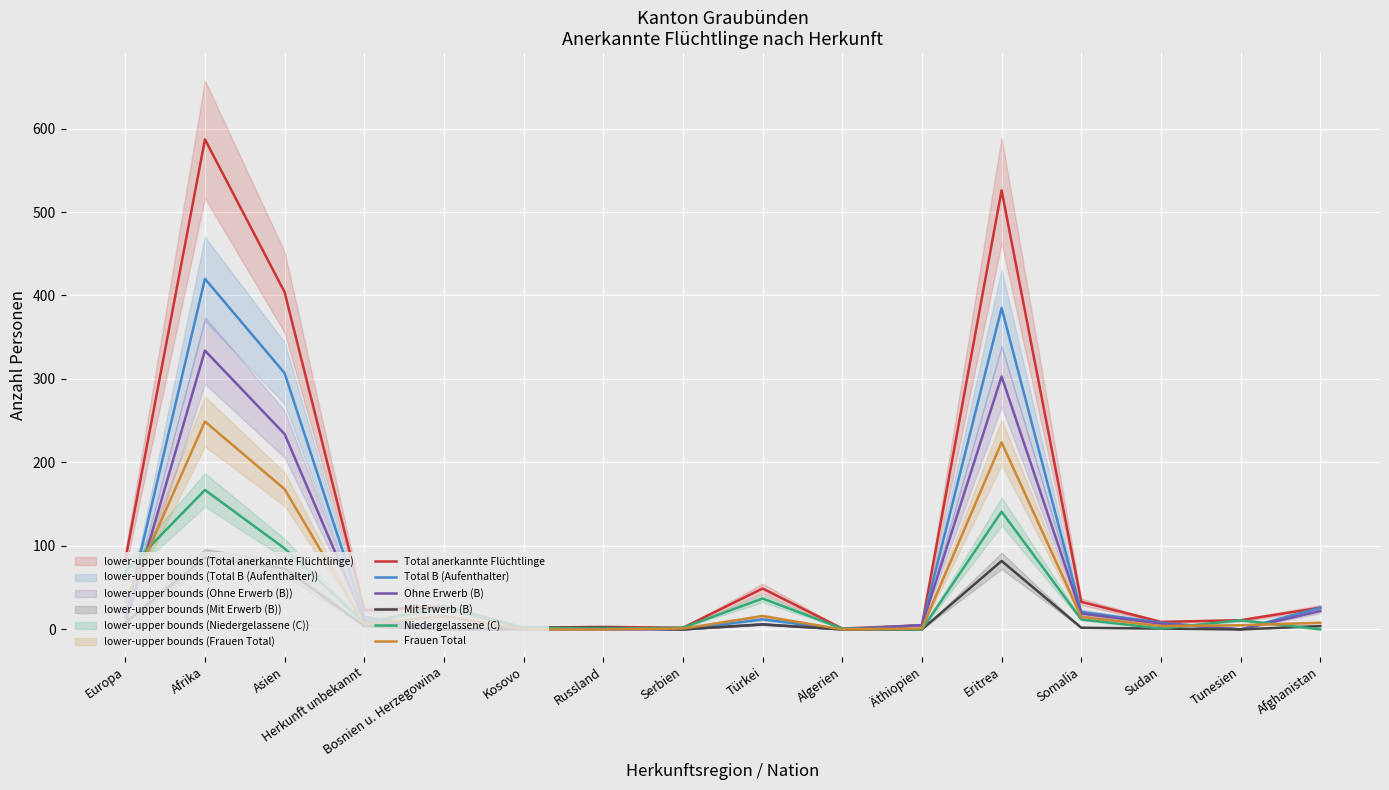

List the series in order of their peak value, highest first.

Total anerkannte Flüchtlinge, Total B (Aufenthalter), Ohne Erwerb (B), Frauen Total, Niedergelassene (C), Mit Erwerb (B)